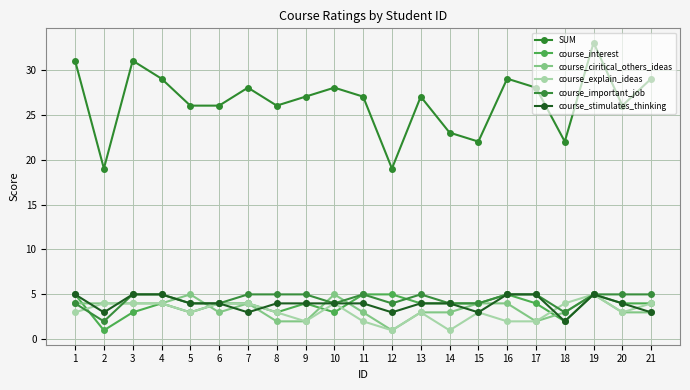

What is the total value across all series at 20?

45